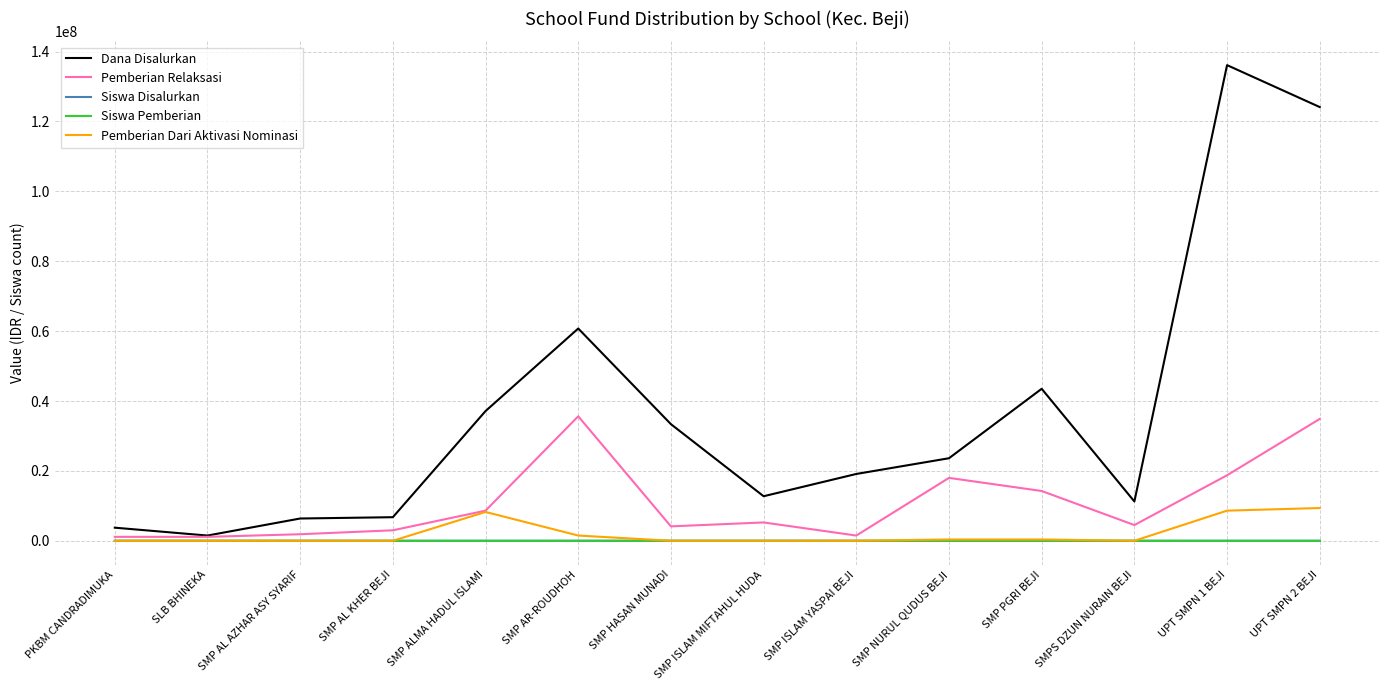

Where is Dana Disalurkan nearest to the value 68812500?

SMP AR-ROUDHOH